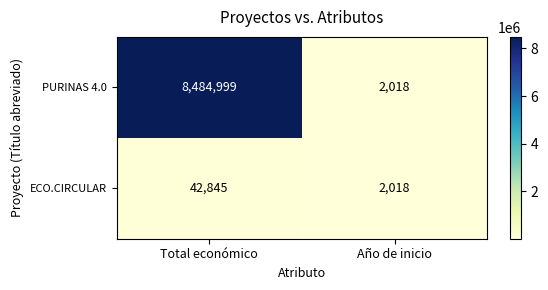

Is it true that PURINAS 4.0 equals 13369838 at Total económico?

False